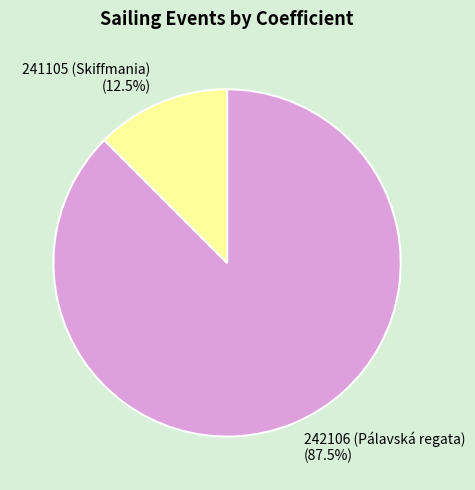

Count the number of slices in the pie.

2